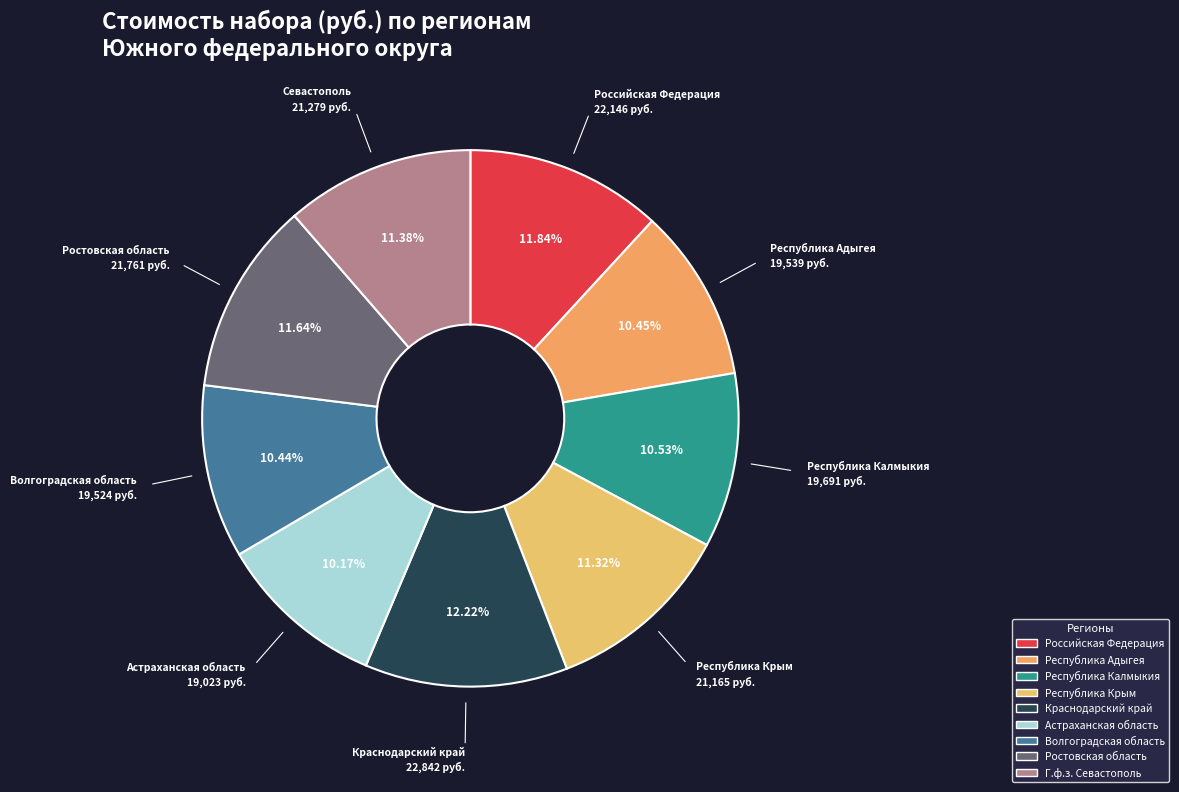

Is there a majority slice in this chart?

No